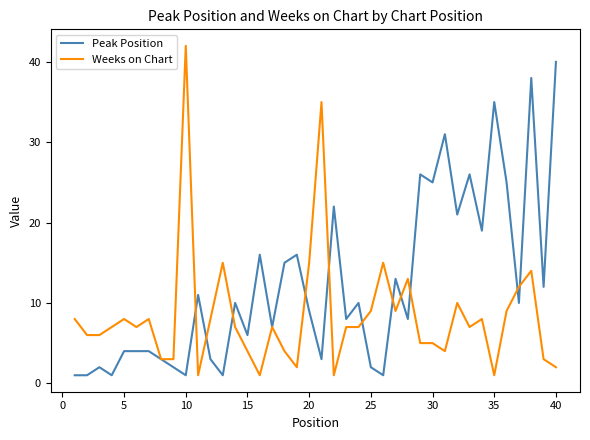

Which series has the largest range (max minus min)?

Weeks on Chart